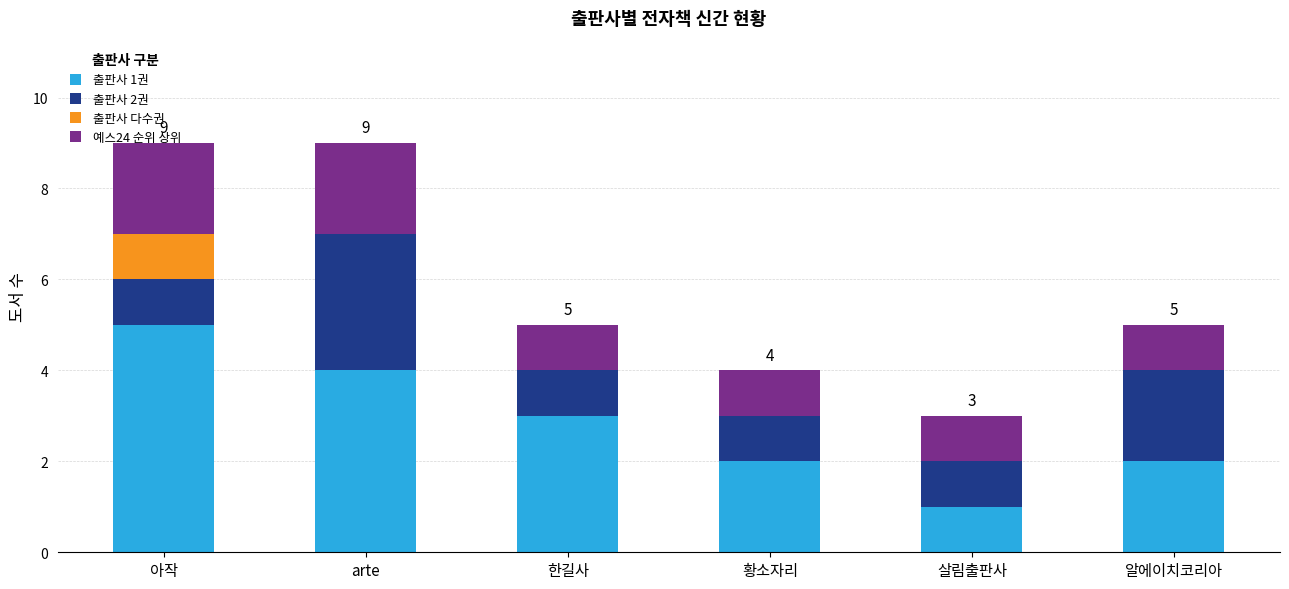

What is the total value across all series at 황소자리?

4